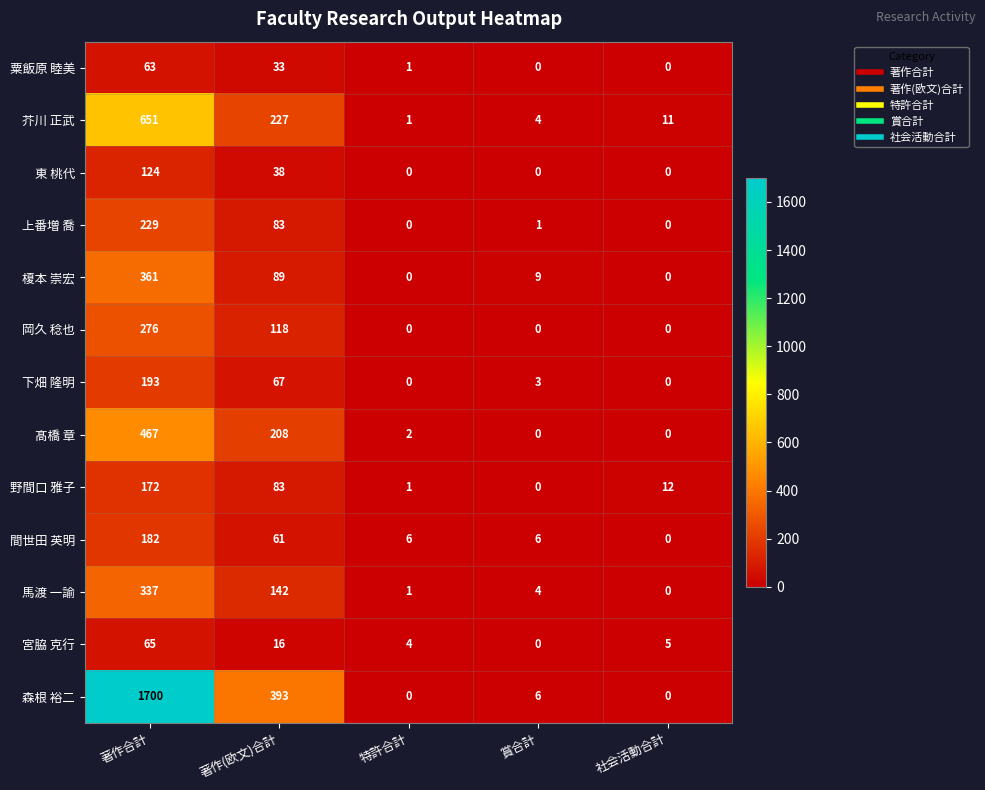

What is the total value across all series at 著作(欧文)合計?

1558